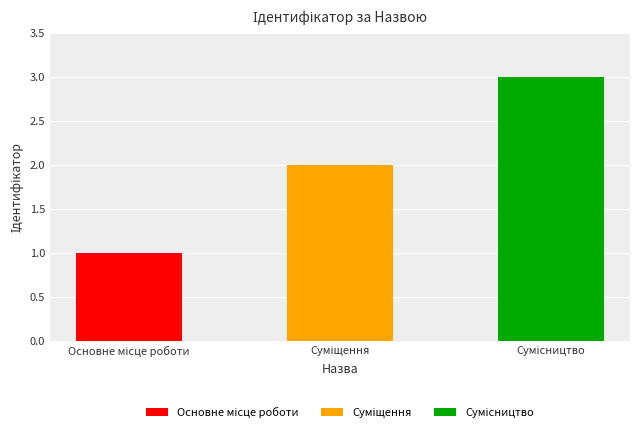

Reading left to right, what are all the values shown in this chart?

Основне місце роботи=1	Суміщення=2	Сумісництво=3